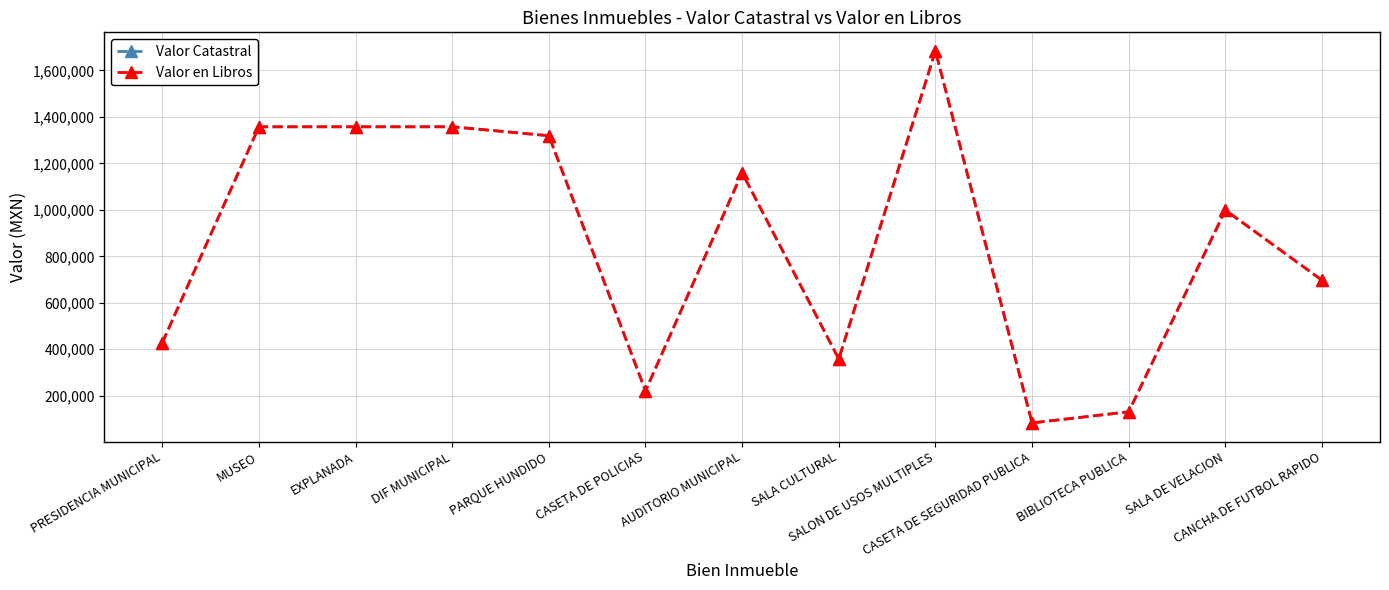

True or false: Valor Catastral and Valor en Libros cross at least once.

False